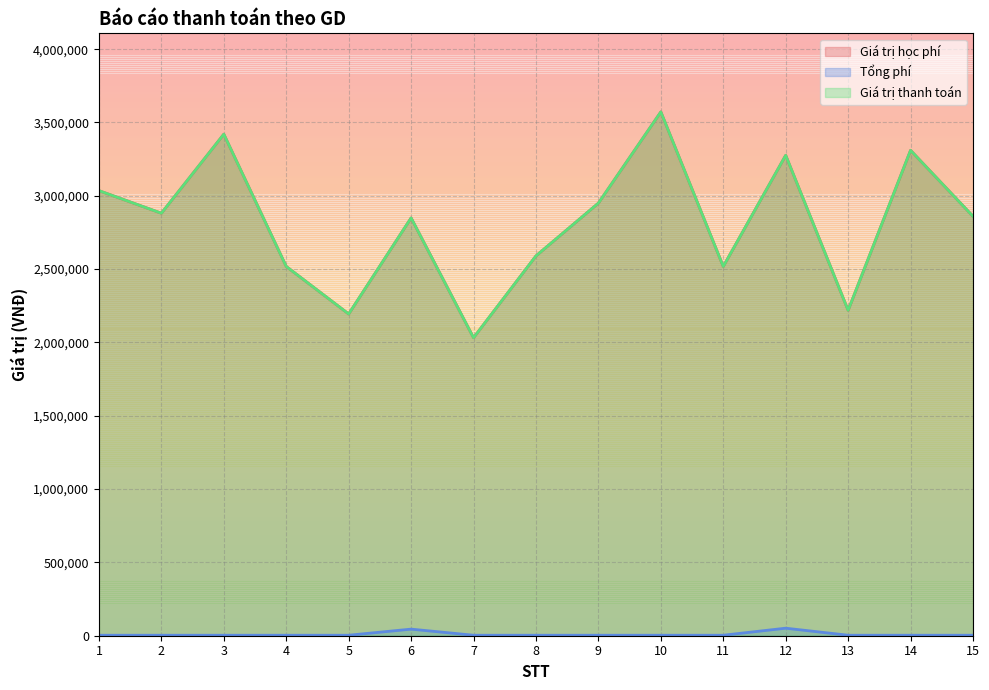

What is the spread (max minus min) of values at 10?

3568700